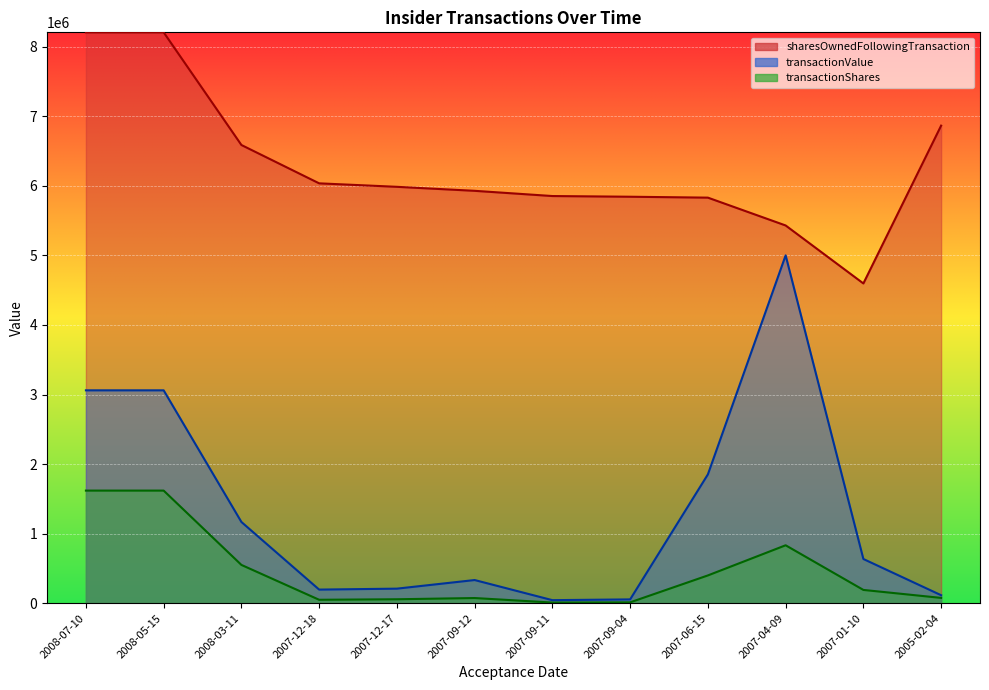

Which has a higher value, 2007-09-11 or 2007-06-15?

2007-06-15